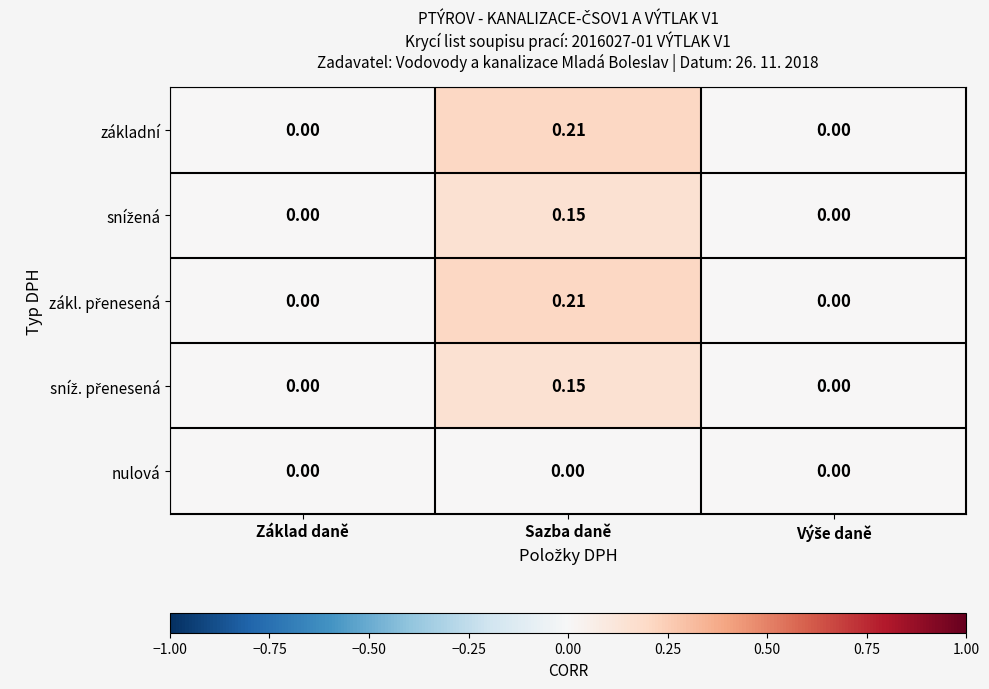

At which category is the sum across all series the highest?

Sazba daně